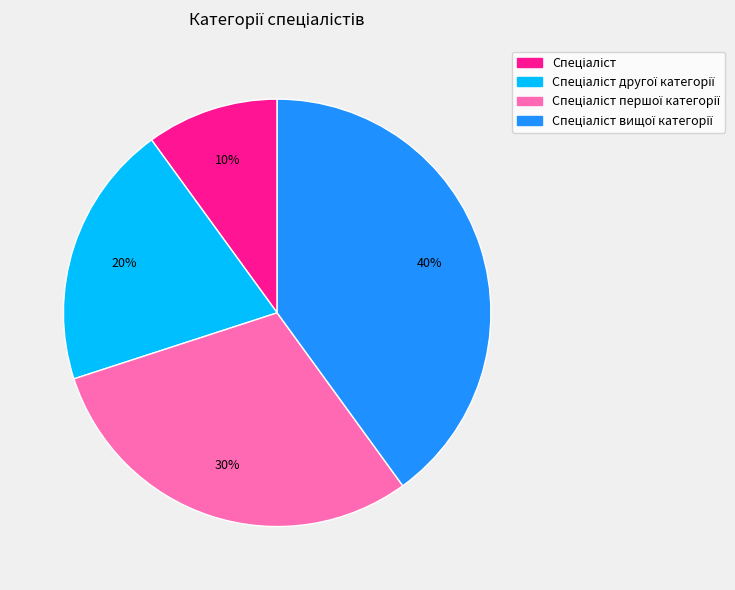

To the nearest percent, what is the difference between the largest and smallest slice percentages?

30%